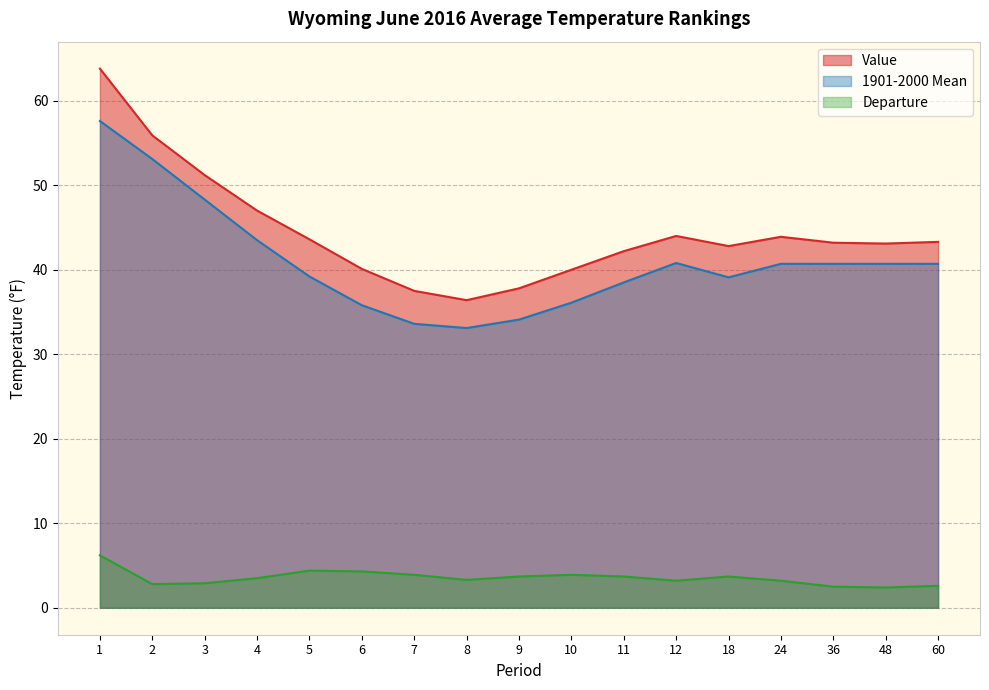

Reading left to right, what are all the values shown in this chart?

Value: 63.8	55.9	51.2	47.0	43.6	40.1	37.5	36.4	37.8	40.0	42.2	44.0	42.8	43.9	43.2	43.1	43.3
1901-2000 Mean: 57.6	53.1	48.3	43.5	39.2	35.8	33.6	33.1	34.1	36.1	38.5	40.8	39.1	40.7	40.7	40.7	40.7
Departure: 6.2	2.8	2.9	3.5	4.4	4.3	3.9	3.3	3.7	3.9	3.7	3.2	3.7	3.2	2.5	2.4	2.6